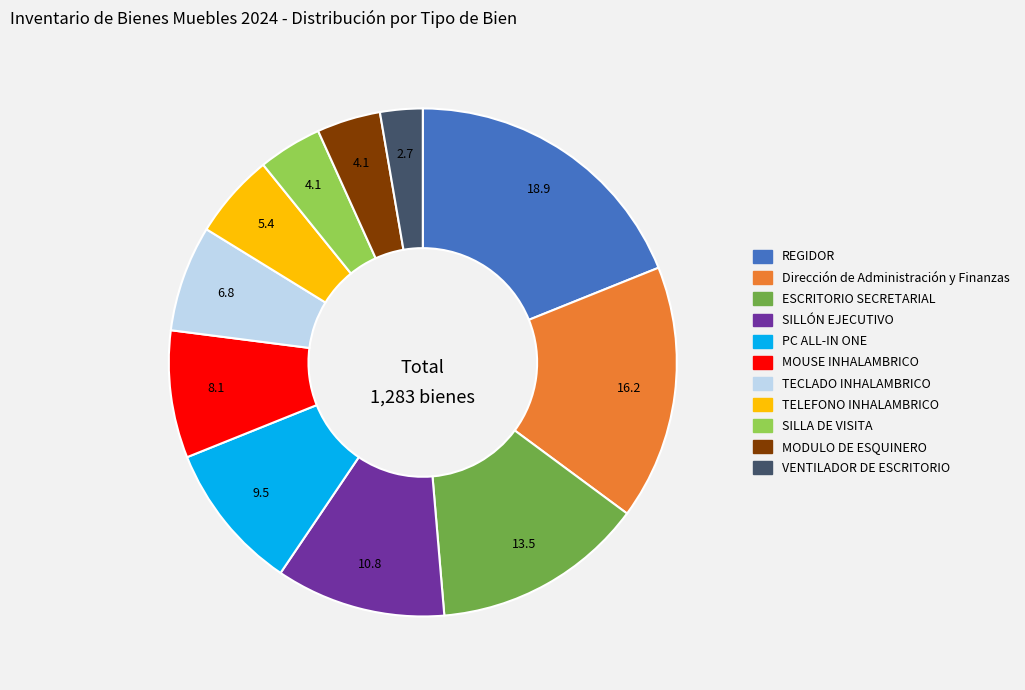

Is there a majority slice in this chart?

No